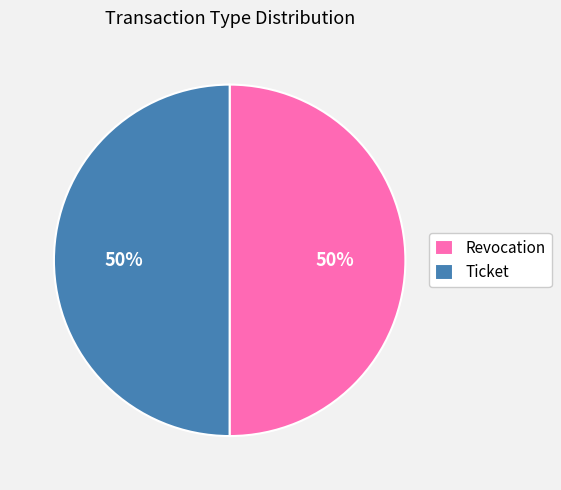

Approximately how many times larger is the value at Ticket compared to Revocation?

1.0